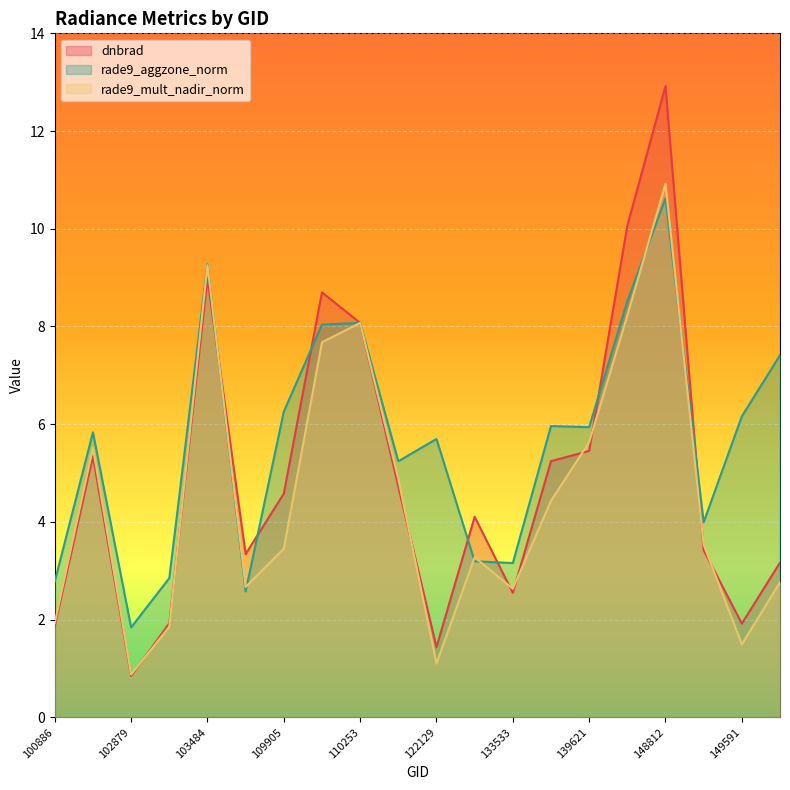

What is the total value across all series at 149591?

9.6